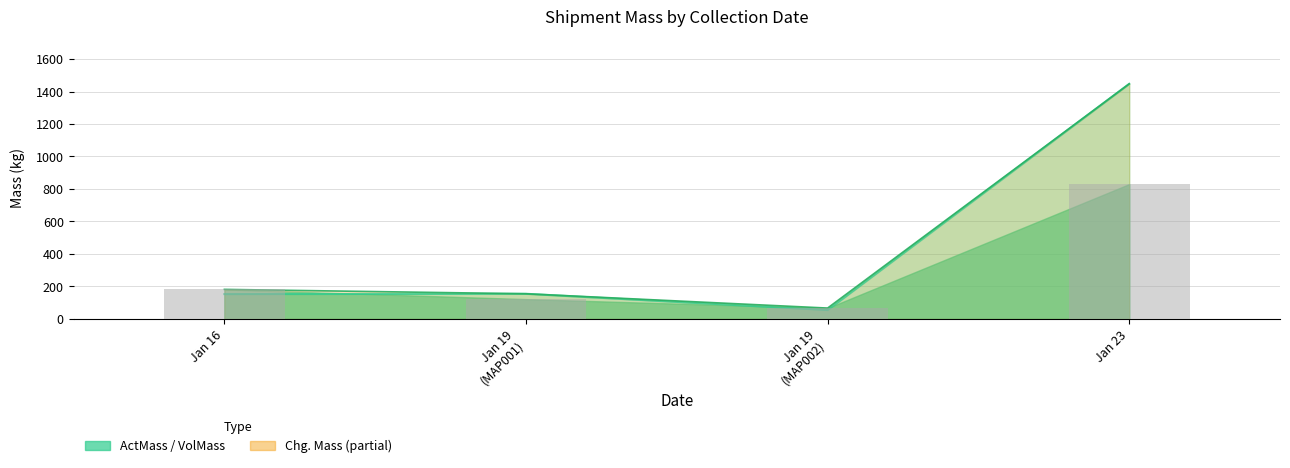

What is the value of the 3rd bar from the left?

67